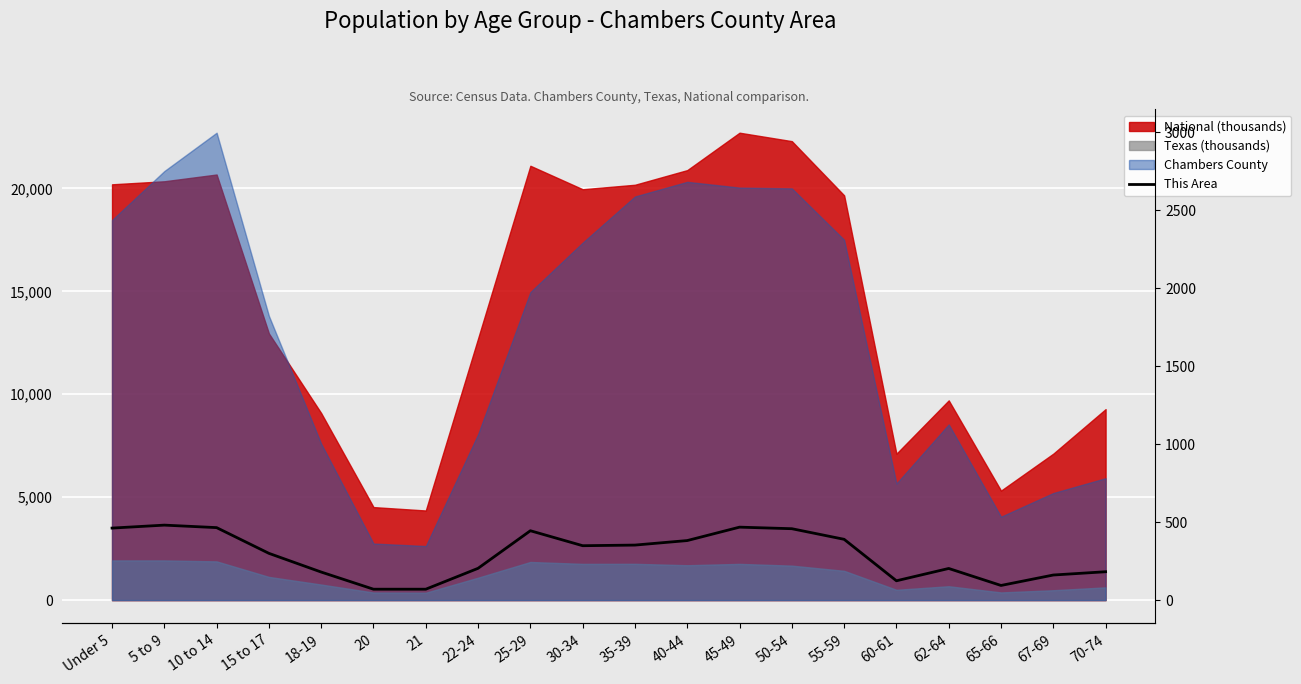

True or false: the data shows 204 at 22-24.

True